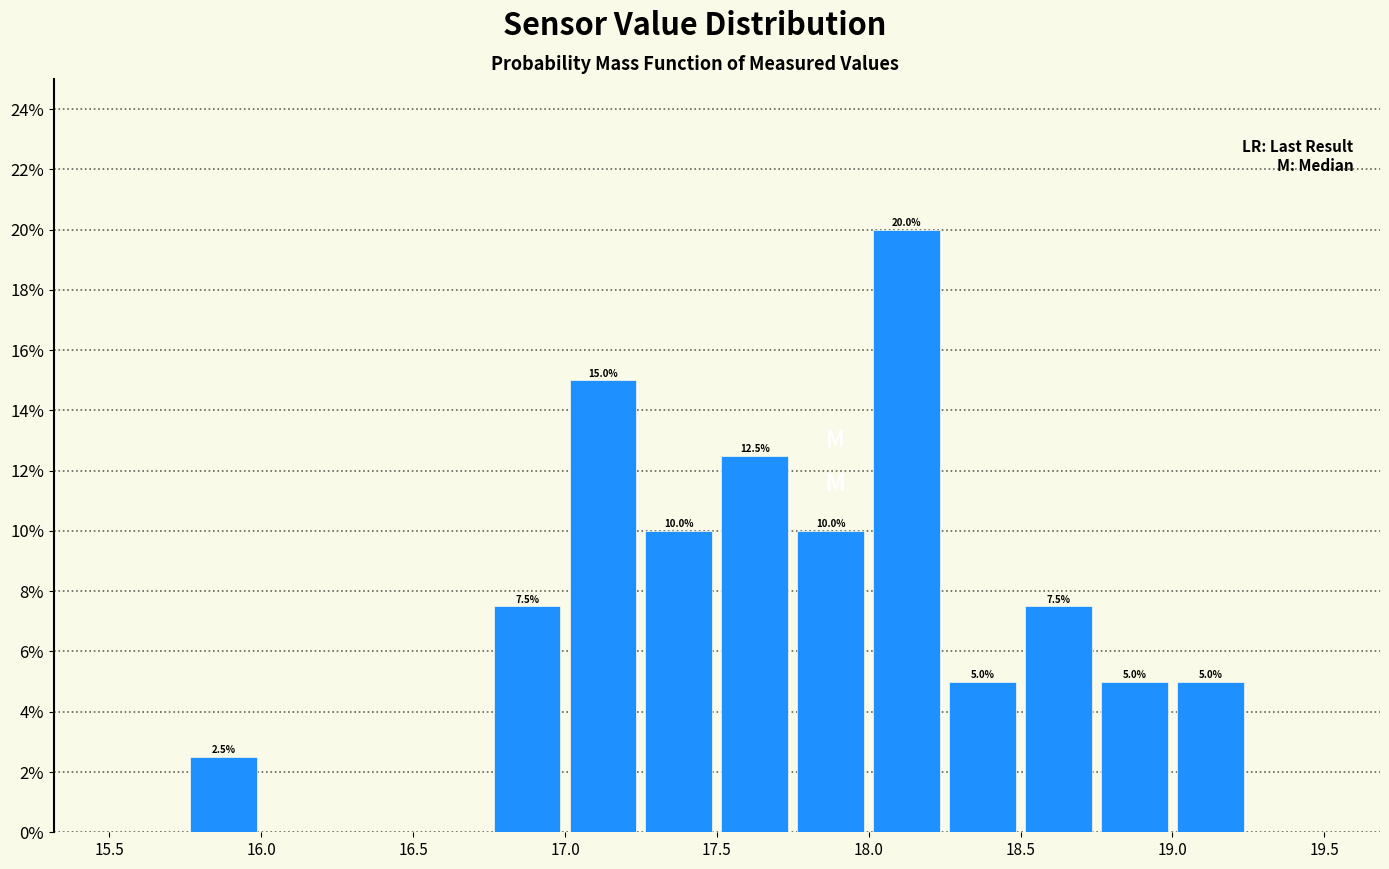

Over which range of the x-axis is the bar tallest?

18.00 to 18.25